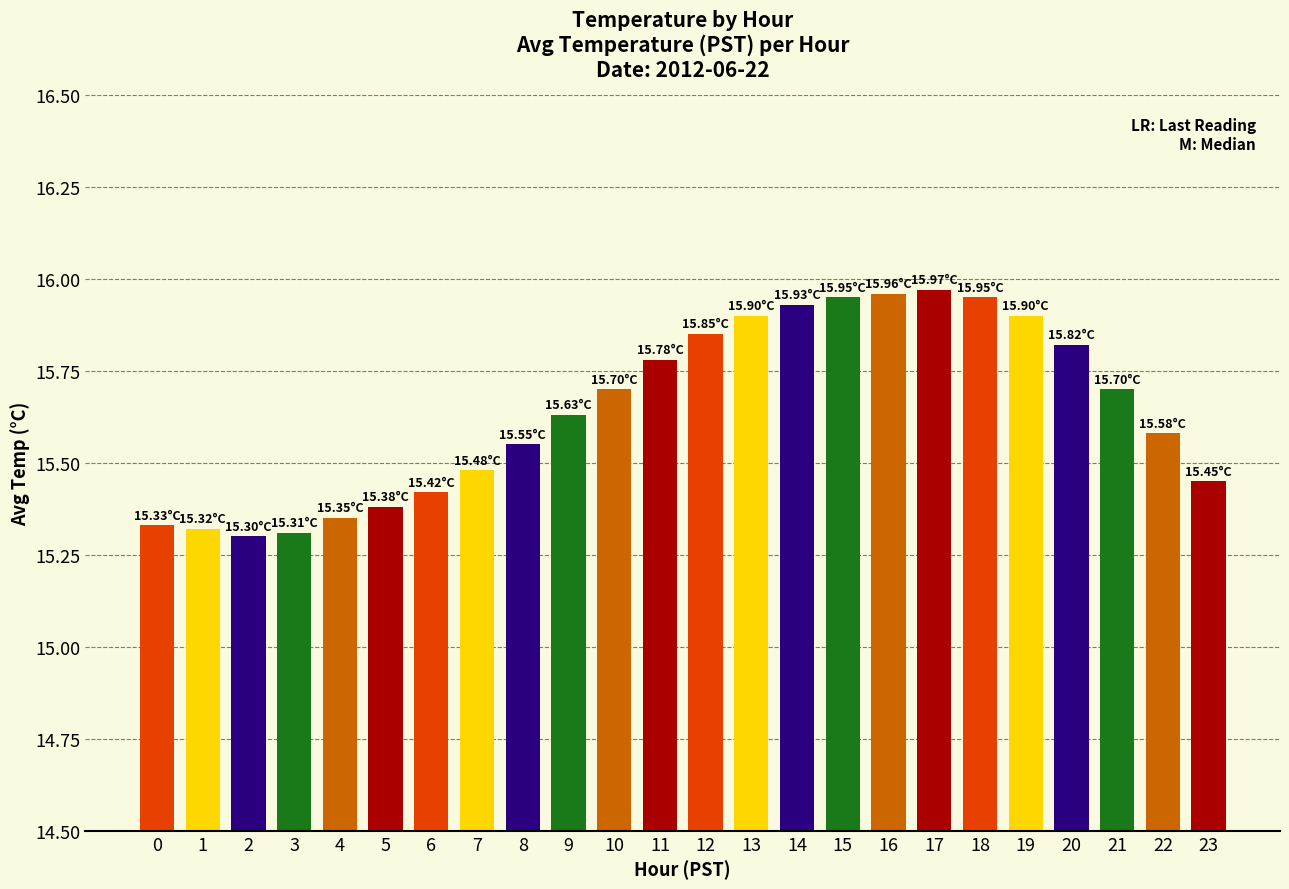

What is the difference between the maximum and second lowest values?

0.7